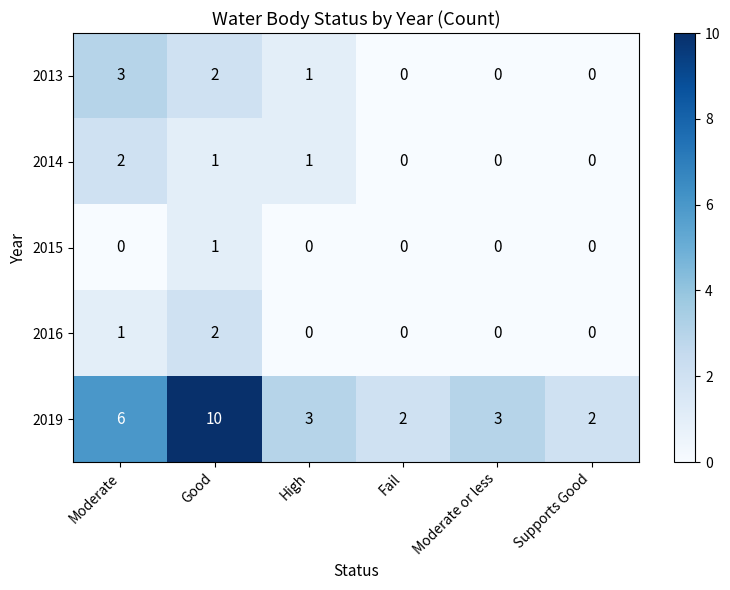

Which label corresponds to the largest value in the chart?

Good